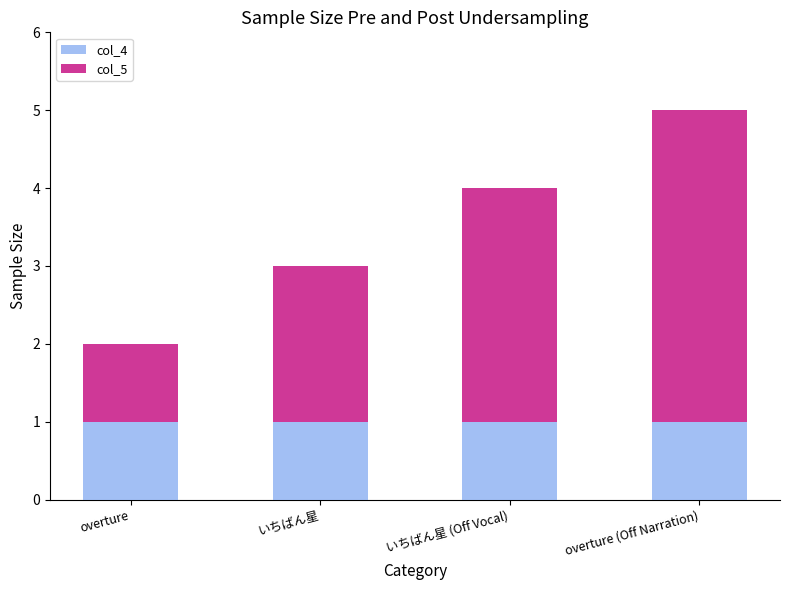

What is the average value of the col_4 series?

1